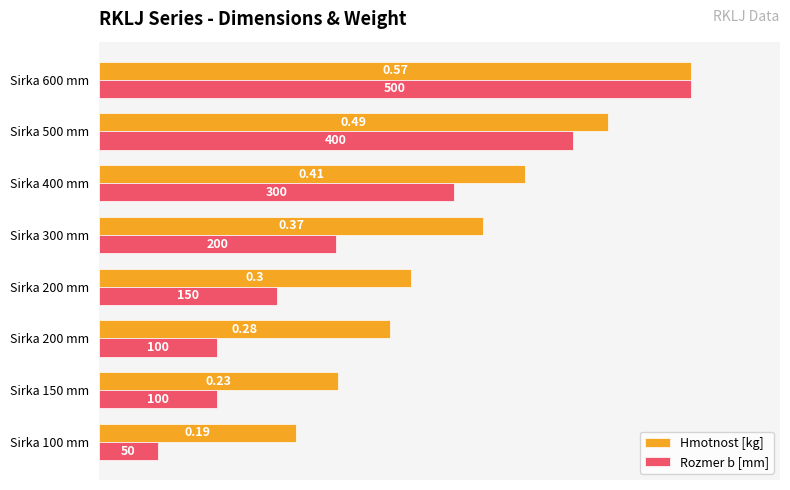

What are all the series names shown in the legend?

Hmotnost [kg], Rozmer b [mm]